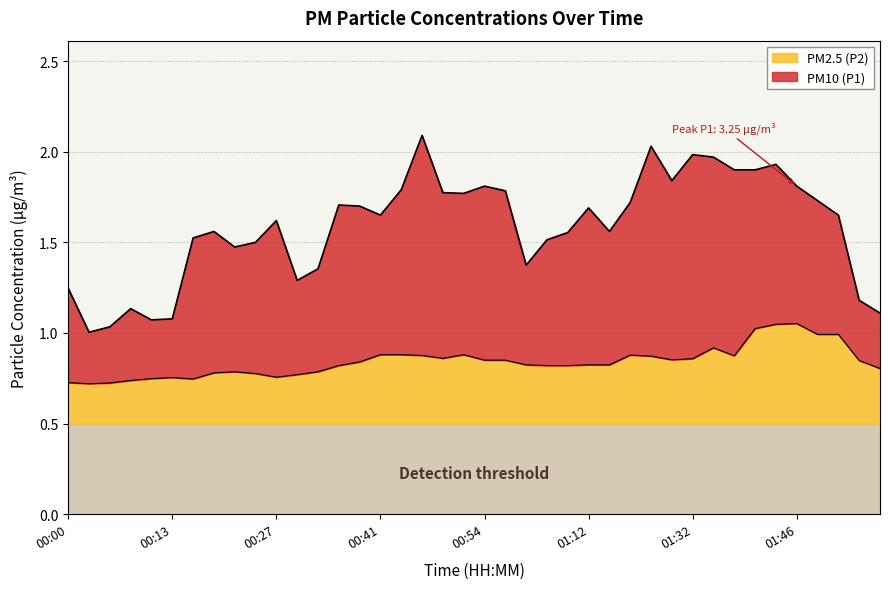

True or false: P2 and P1 intersect in this chart.

False